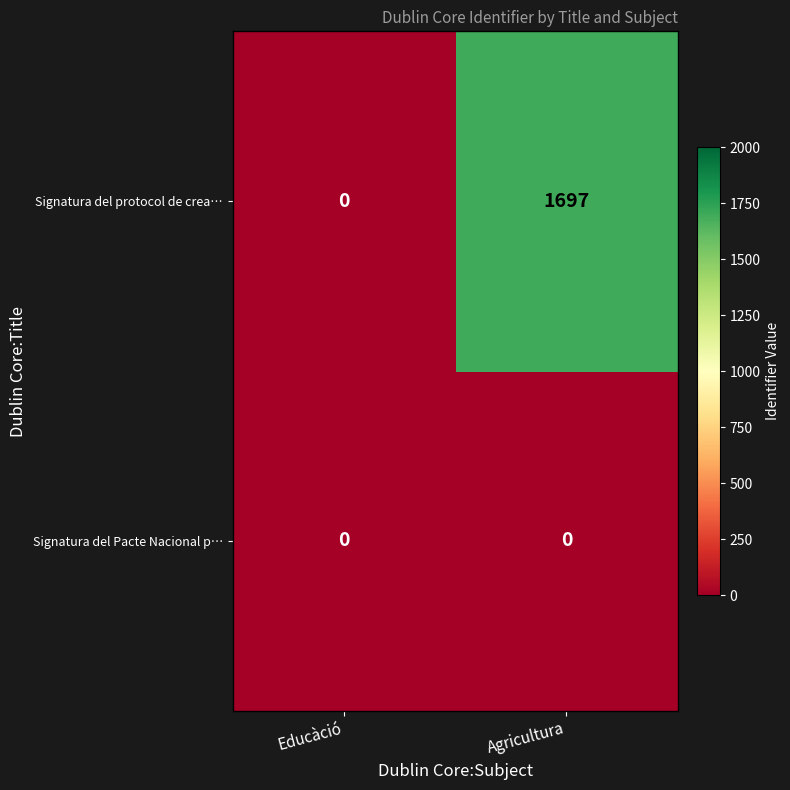

What is the difference between the Signatura del protocol de crea… values at Agricultura and Educàció?

1697